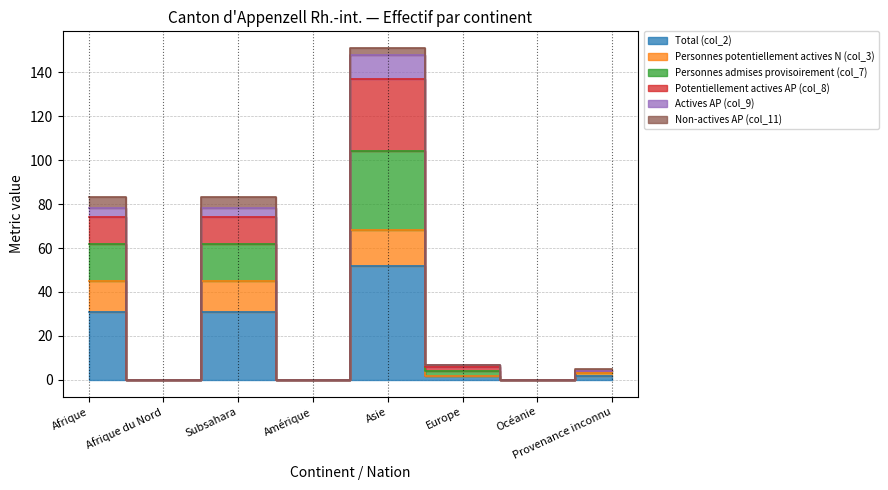

The Total (col_2) series shows 0 at Océanie. True or false?

True